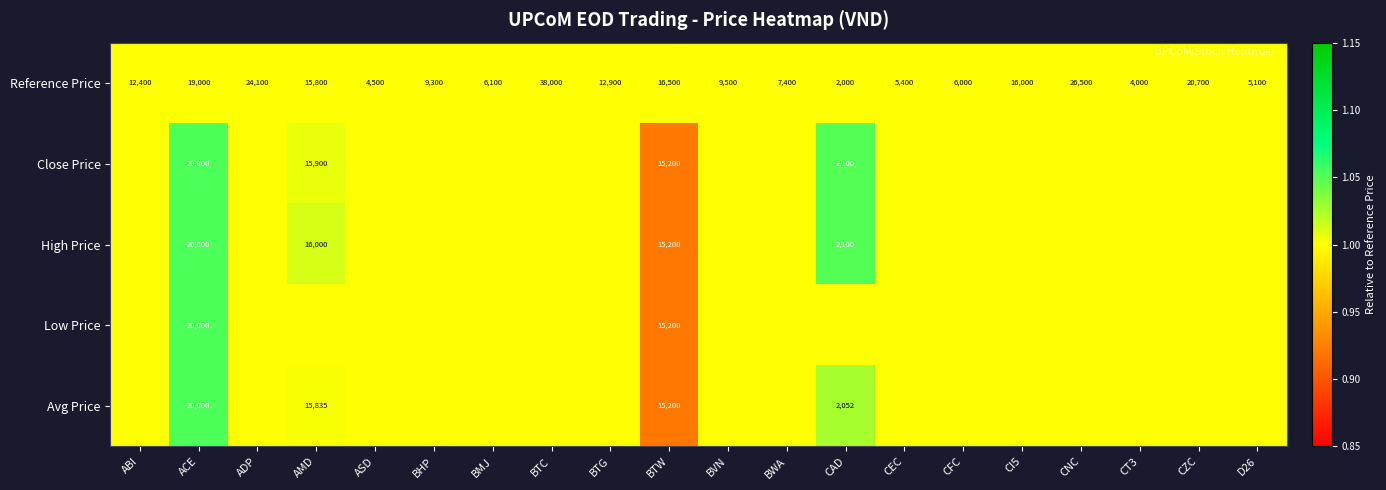

How many values in the Reference Price series are below 12400?

10